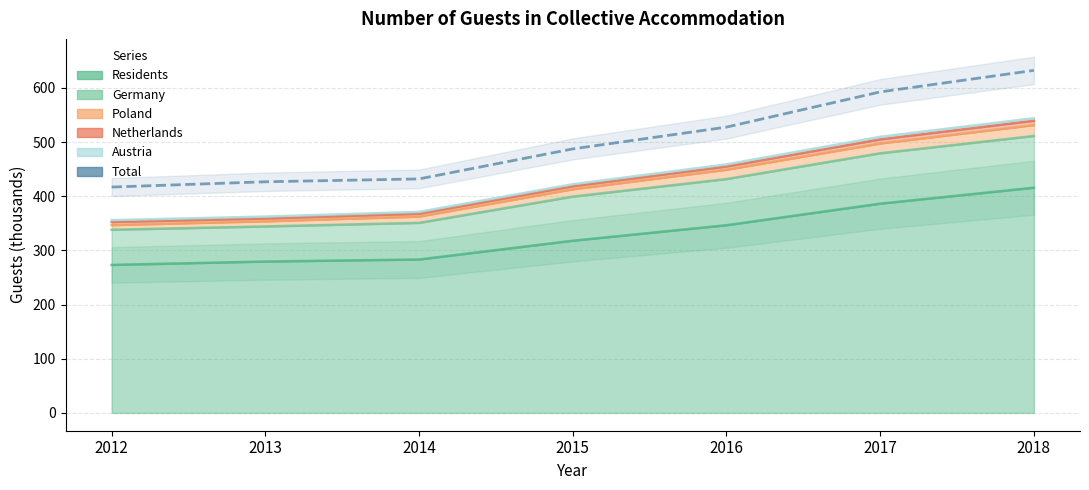

True or false: there are more than 1 points higher than both neighbors.

False